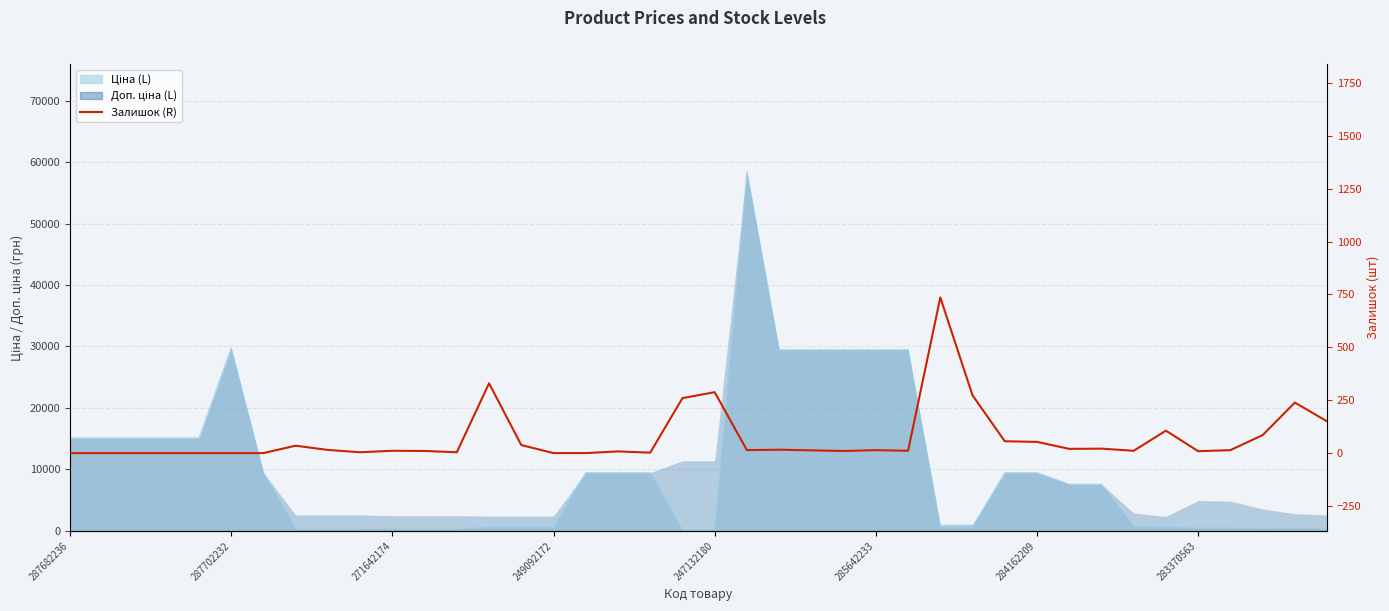

What position from the left is 283370563?

8